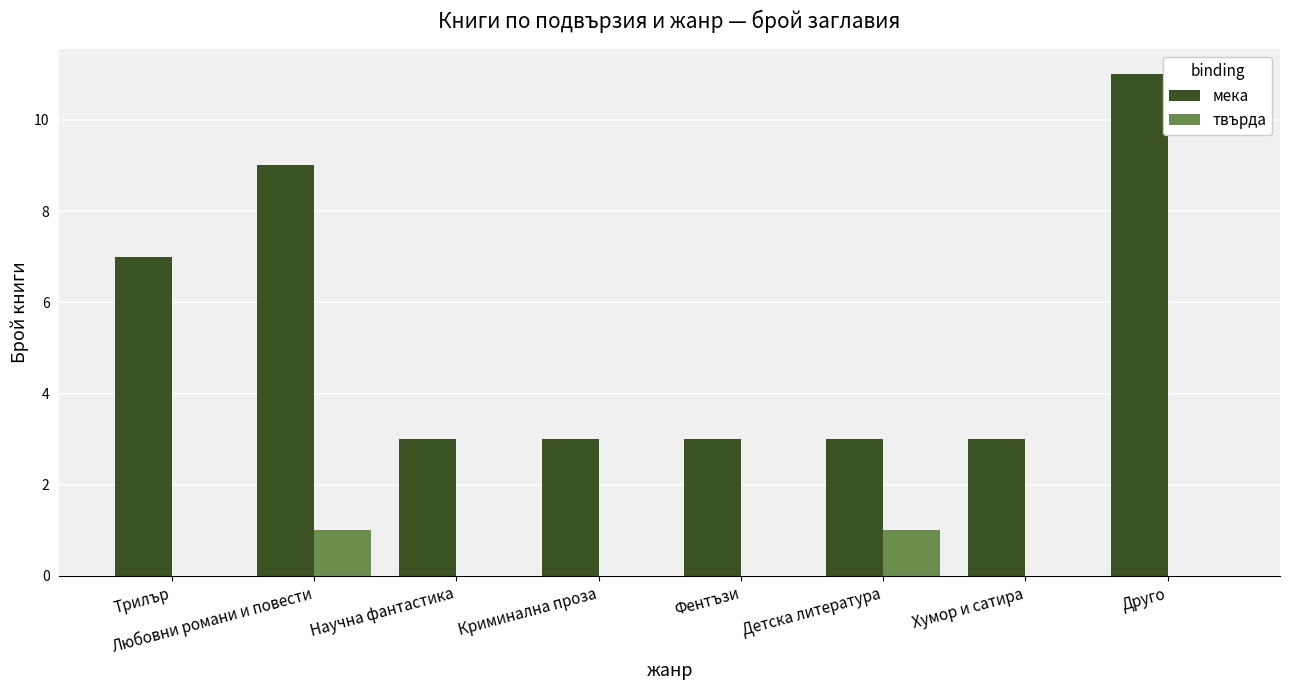

Is the value of мека at Друго greater than the value of твърда at Любовни романи и повести?

Yes